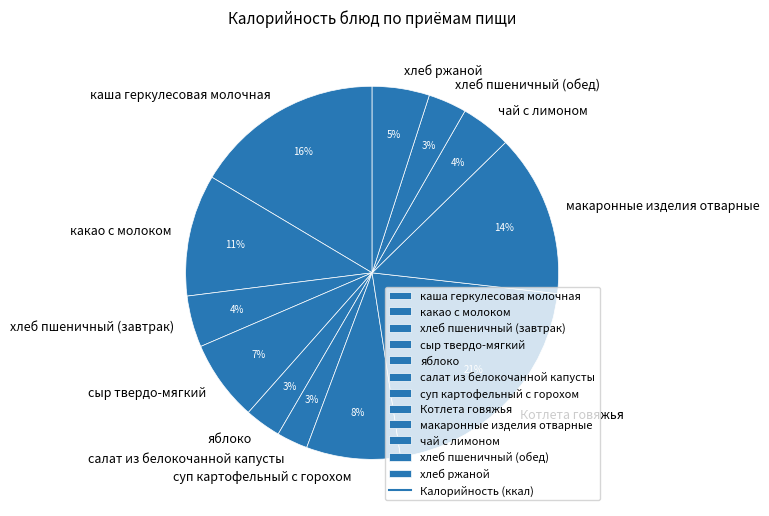

To the nearest percent, what is the difference between the largest and smallest slice percentages?

18%